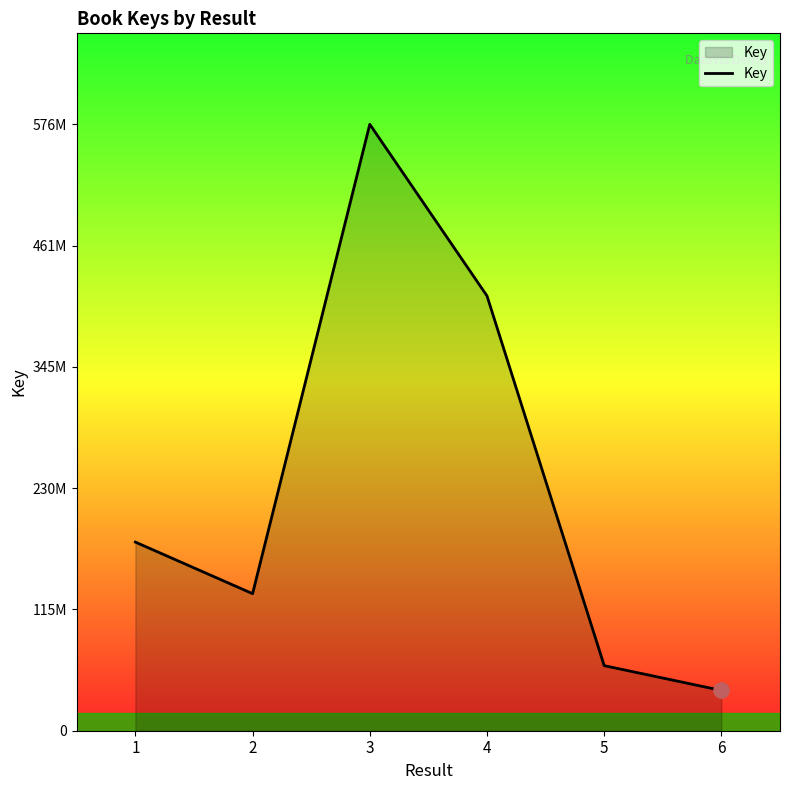

Does the chart have visible grid lines?

No